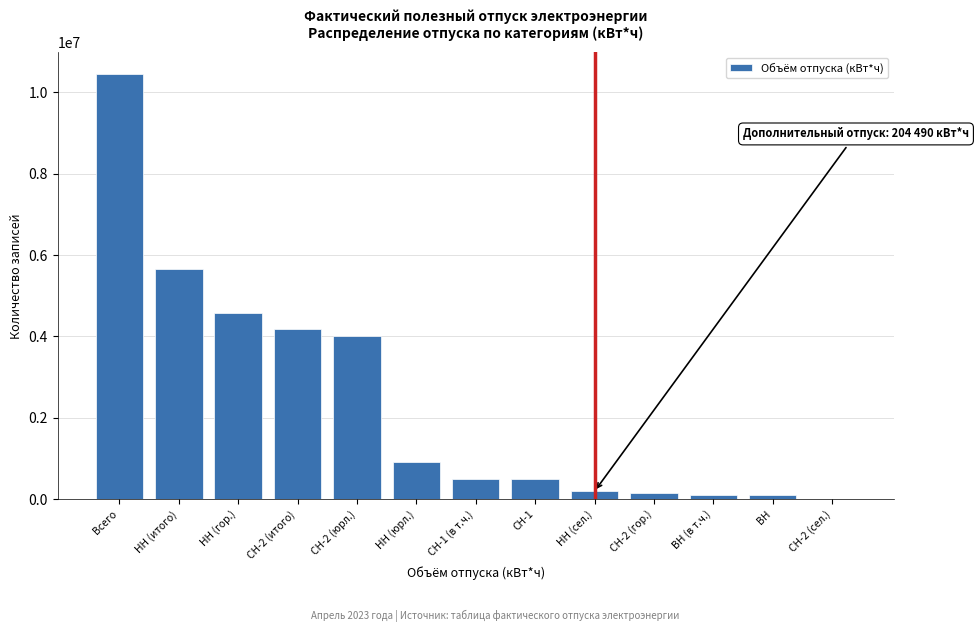

What is the sum of all values?

31381530